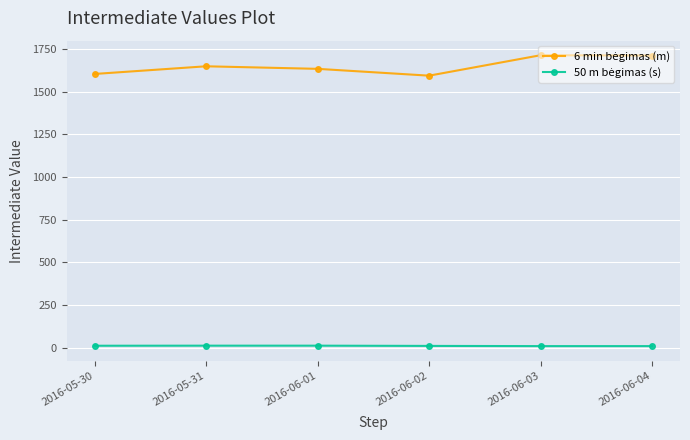

What is the smallest value displayed?

8.3